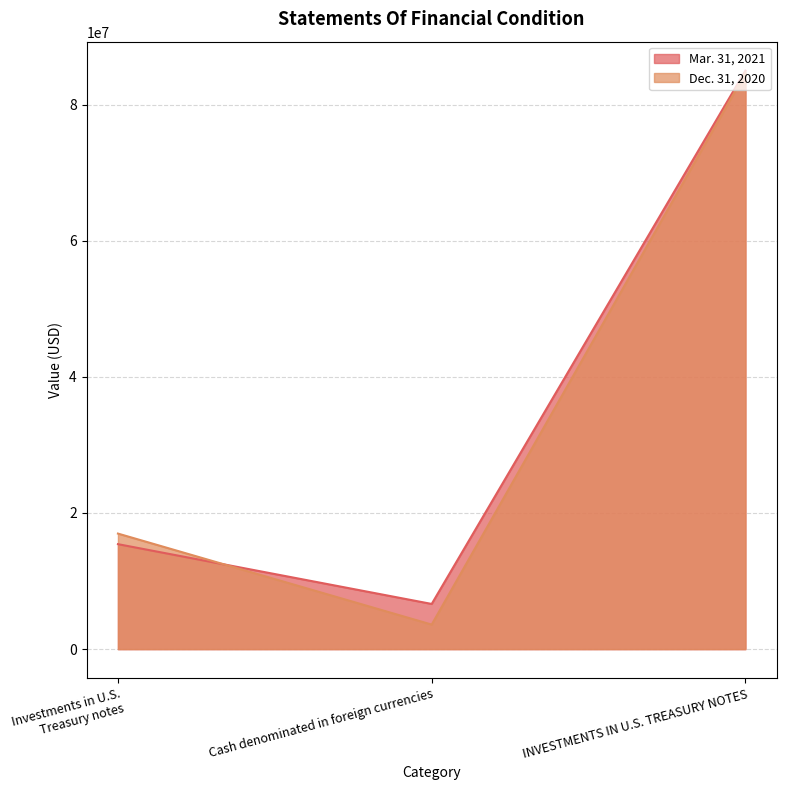

Reading right to left, transcribe all the data shown in this chart.

Mar. 31, 2021: INVESTMENTS IN U.S. TREASURY NOTES=84988942	Cash denominated in foreign currencies=6637569	Investments in U.S. Treasury notes=15421406
Dec. 31, 2020: INVESTMENTS IN U.S. TREASURY NOTES=84618660	Cash denominated in foreign currencies=3606813	Investments in U.S. Treasury notes=16975256